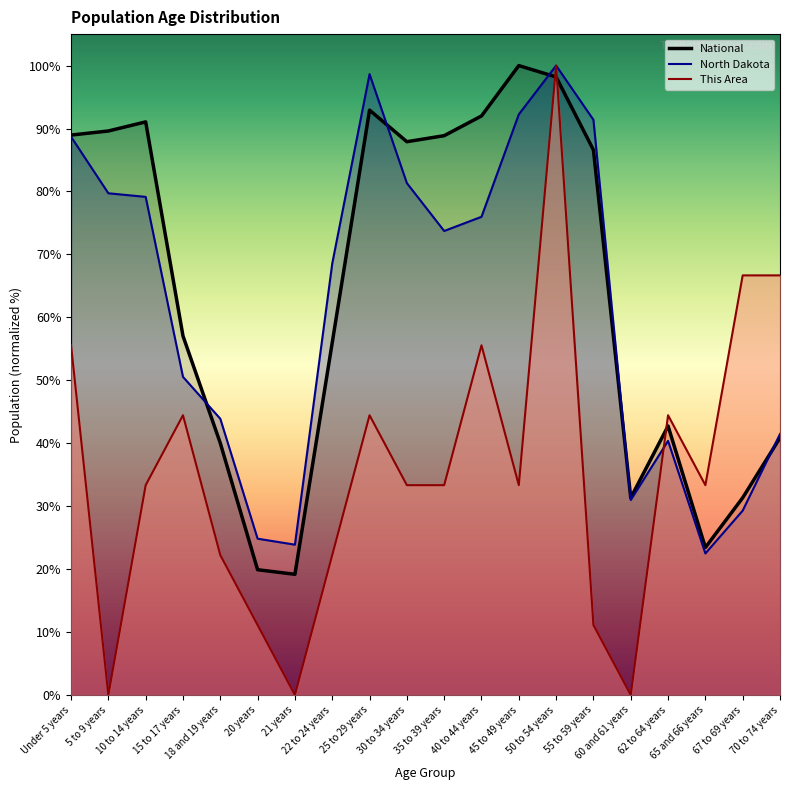

How many values in the This Area series exceed 33?

13